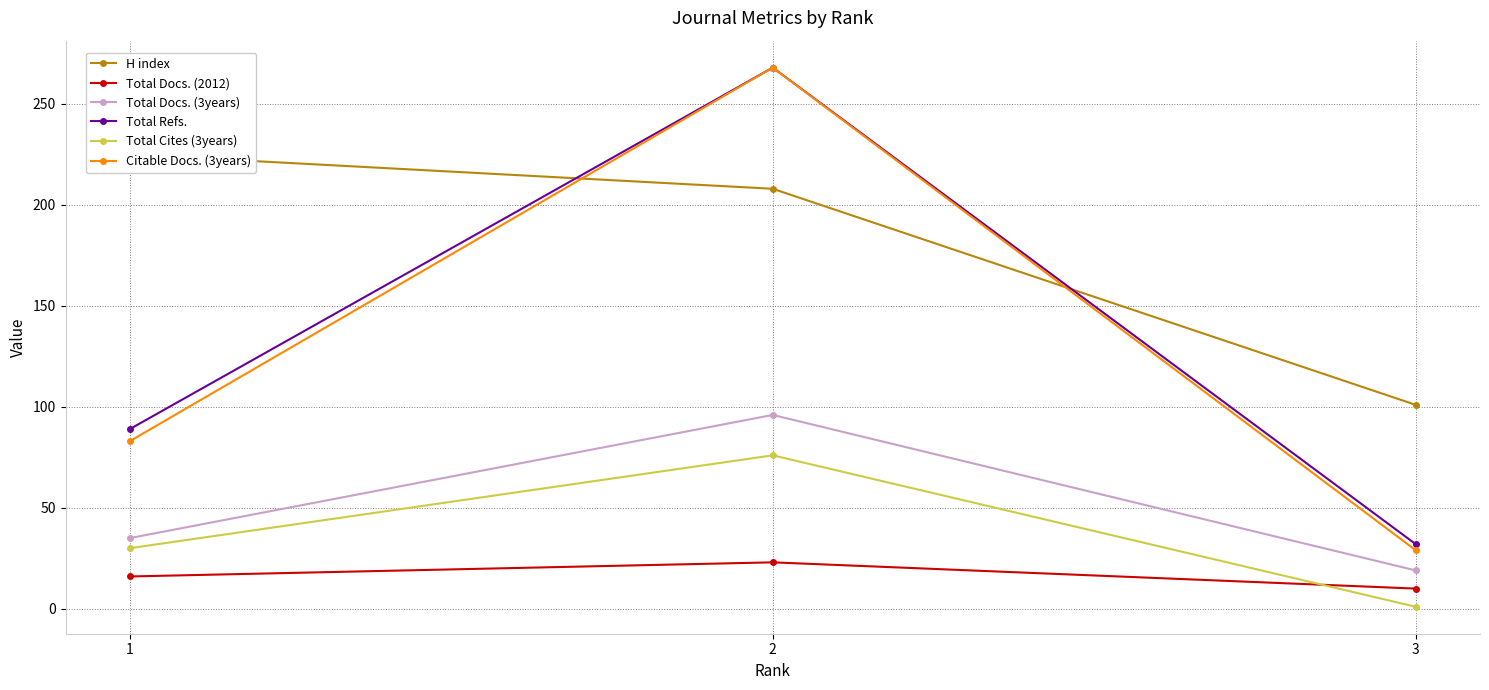

Is it true that Total Refs. equals 89 at 1?

True